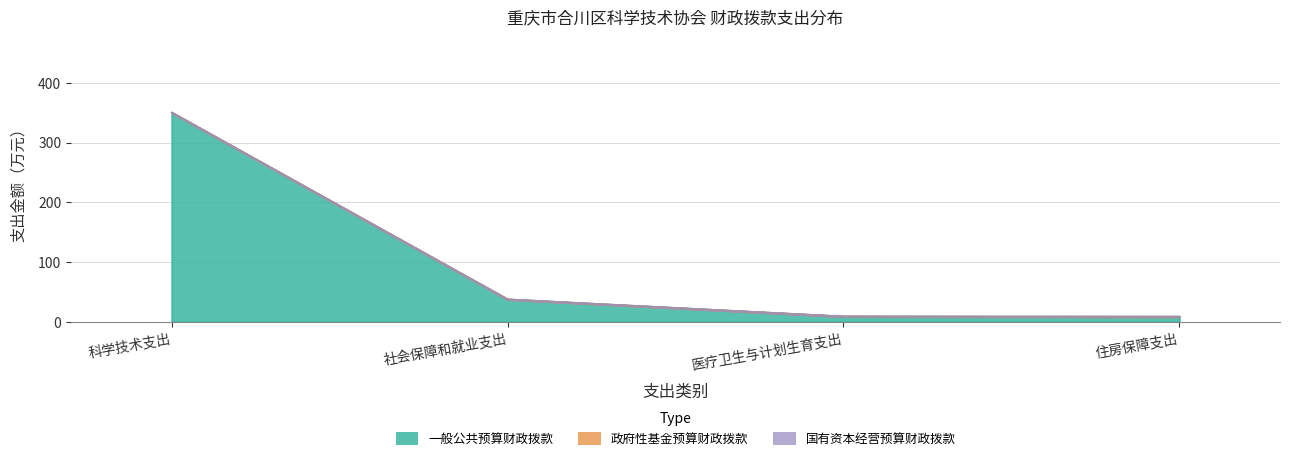

What position from the left is 科学技术支出?

1